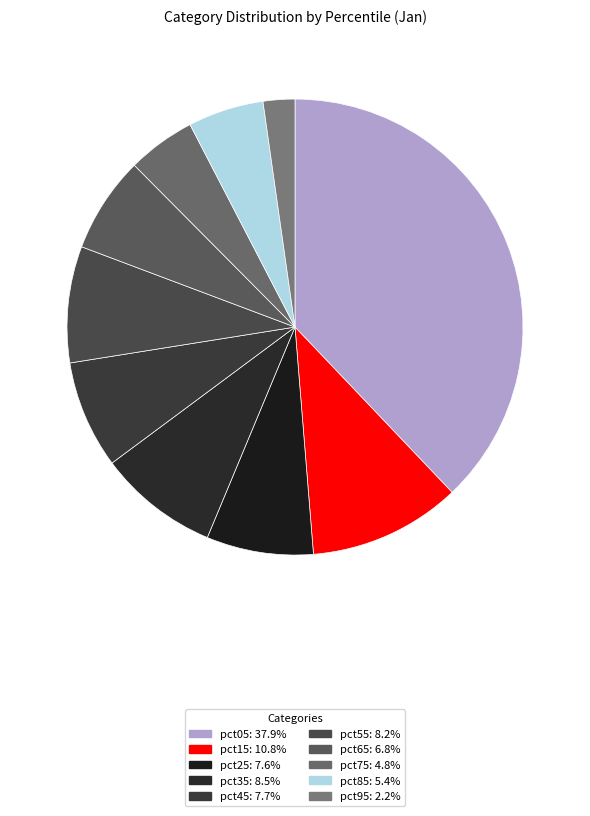

Which category has the smallest portion of the pie?

pct95